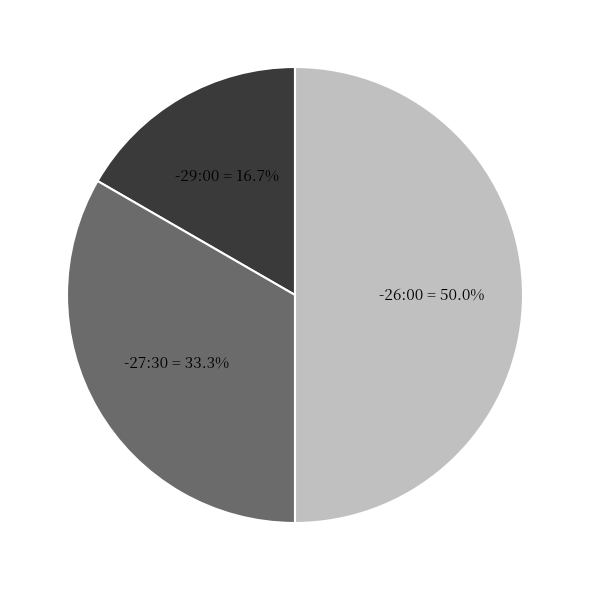

Which category has the biggest portion of the pie?

-26:00